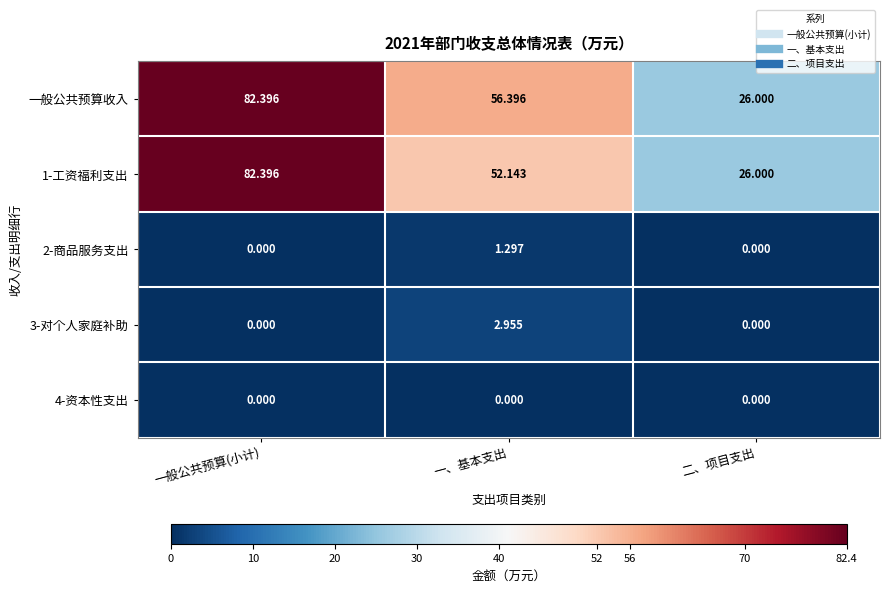

At which label is 1-工资福利支出 closest to 54?

一、基本支出